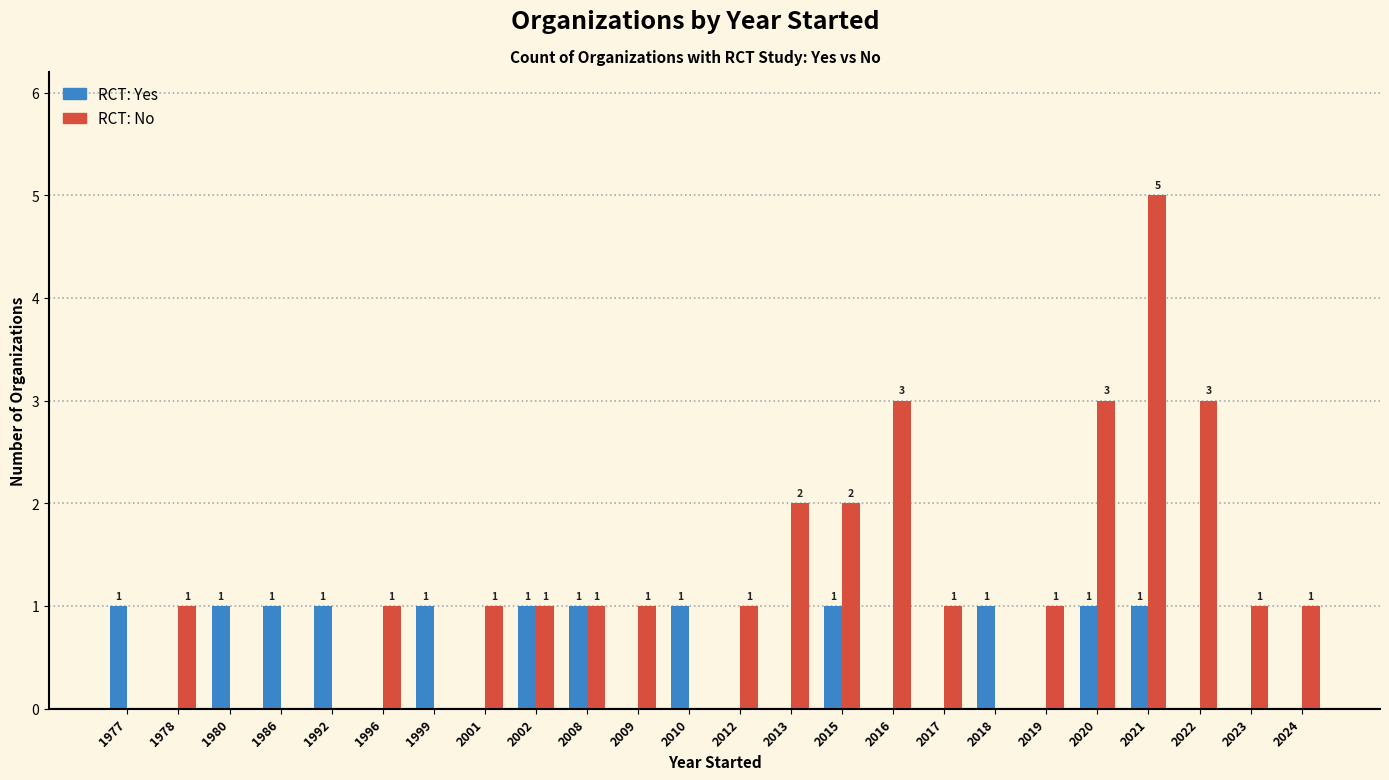

How many data points does each series have?

24